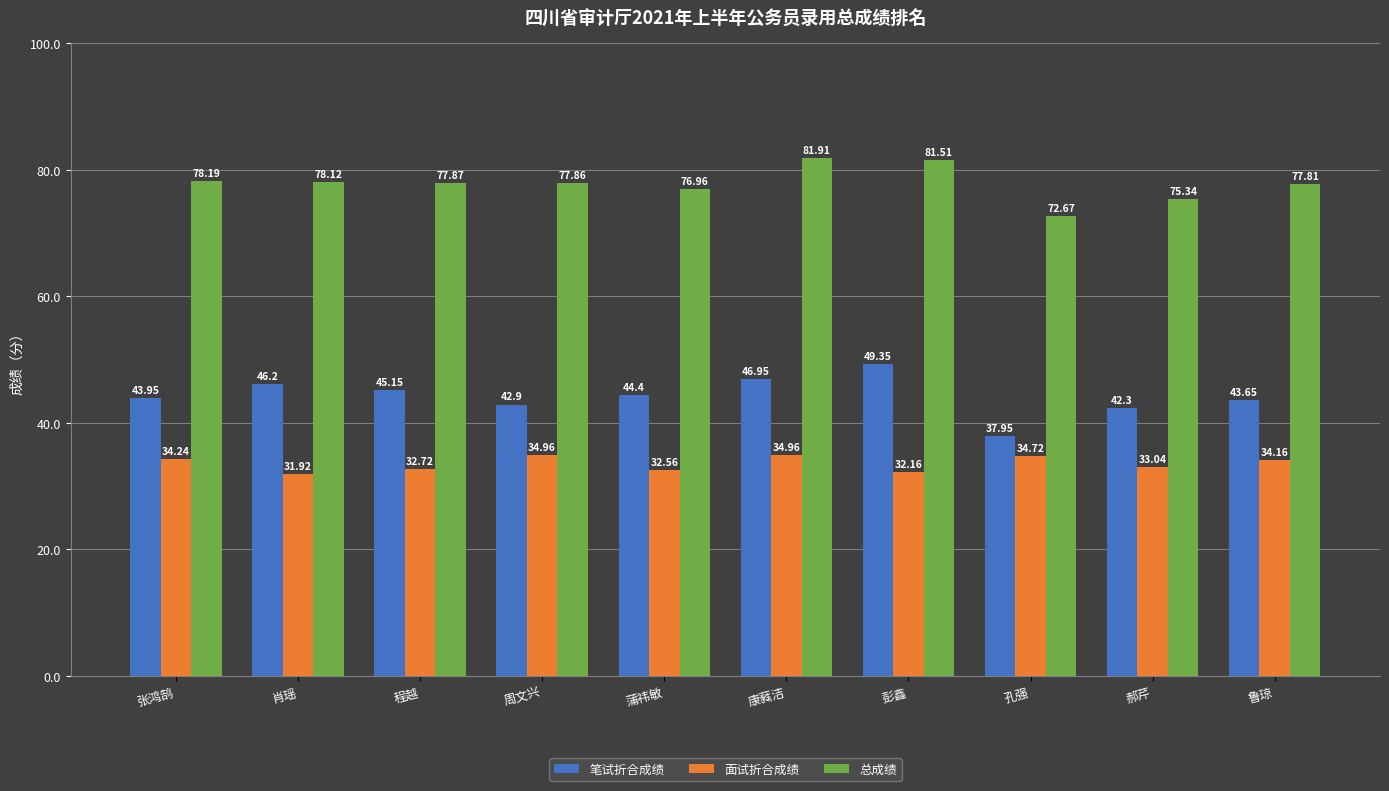

Read the 笔试折合成绩 value at 彭鑫.

49.4